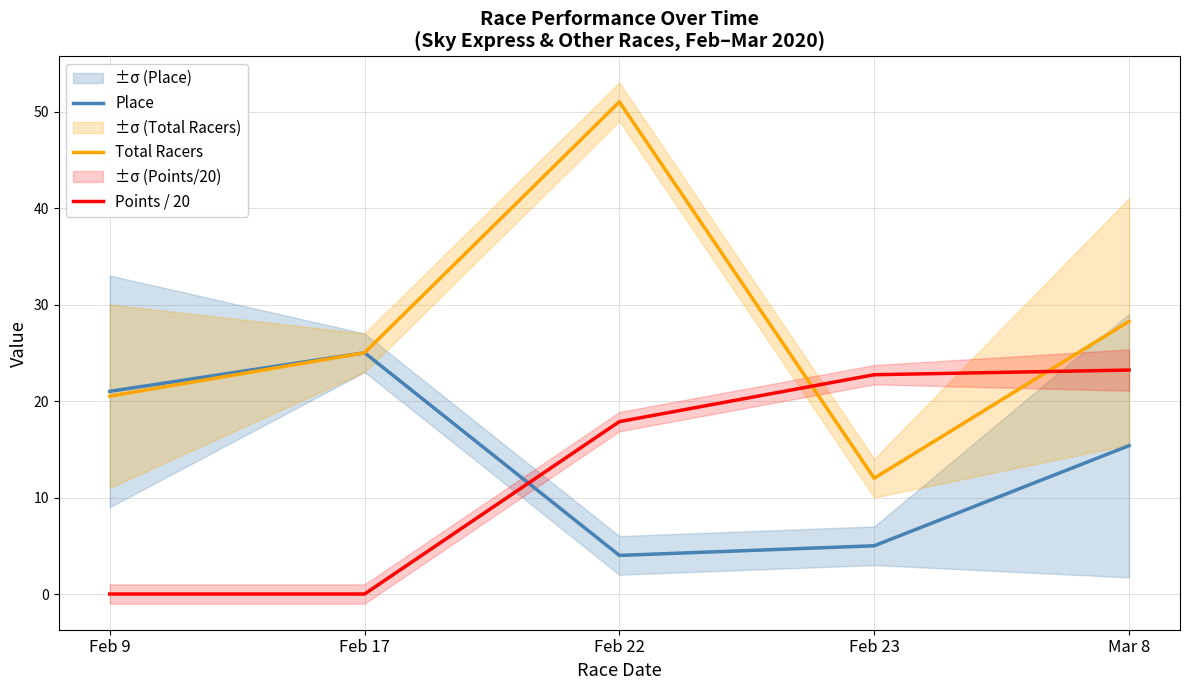

What position from the right is Feb 22?

3